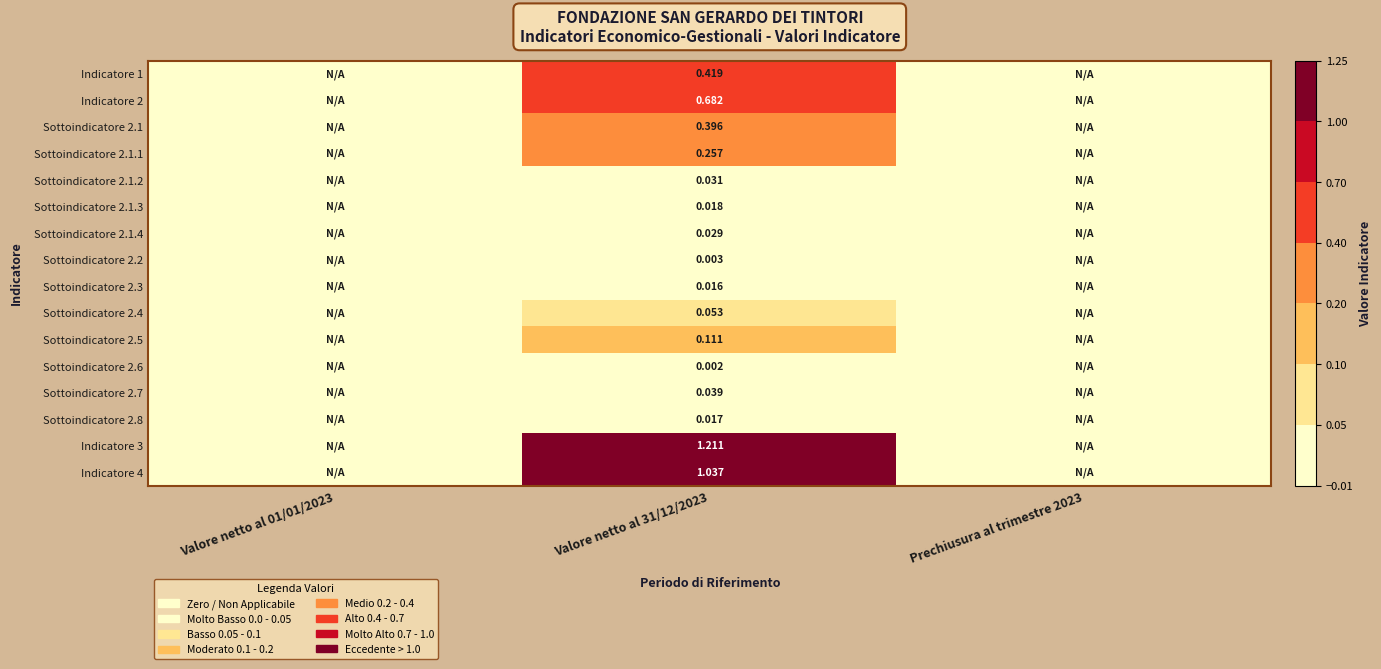

Which has a higher value, Valore netto al 01/01/2023 or Valore netto al 31/12/2023?

Valore netto al 31/12/2023